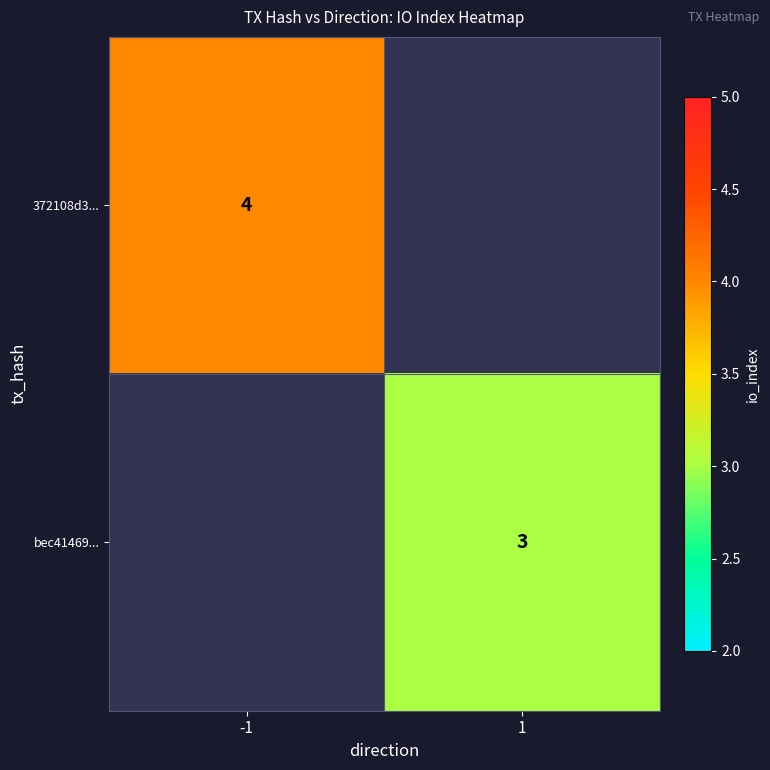

Which has a higher value, 1 or -1?

-1